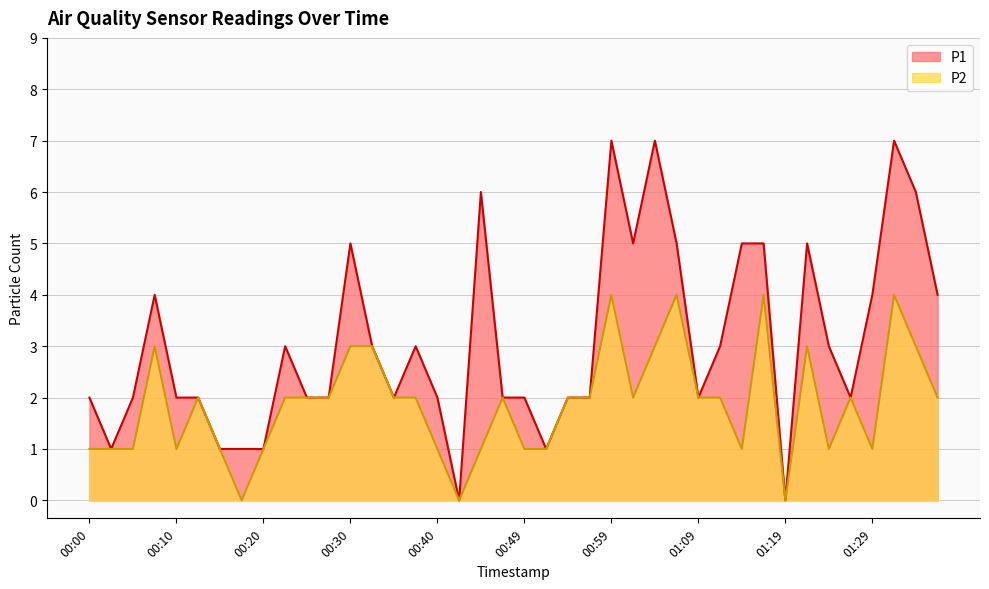

What is the difference between the P1 values at 01:19 and 01:36?

4